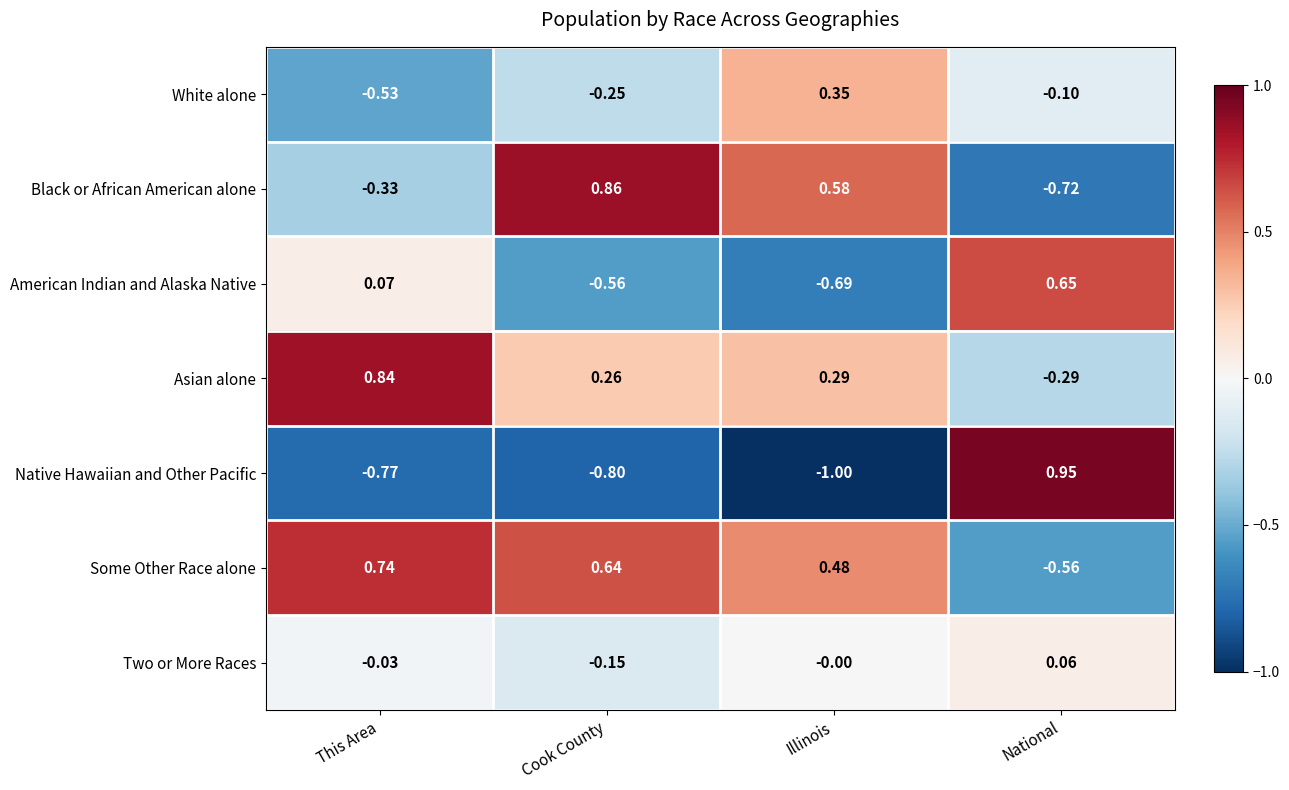

Where does the American Indian and Alaska Native series first go above 0?

This Area